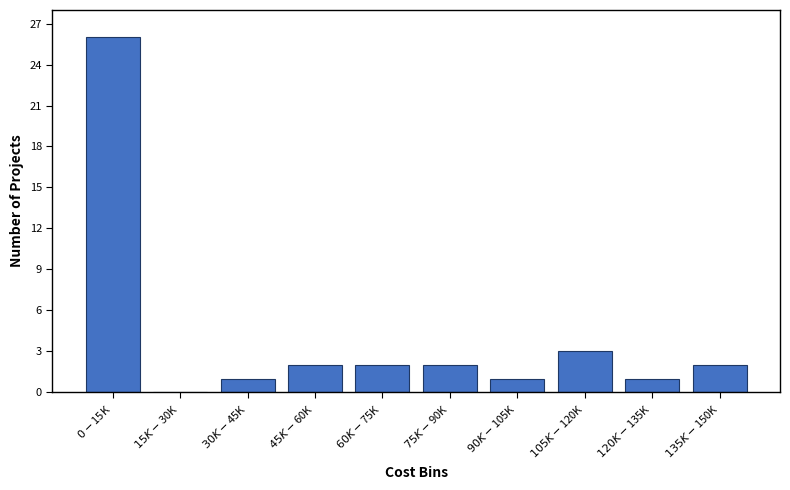

What is the greatest value displayed?

26